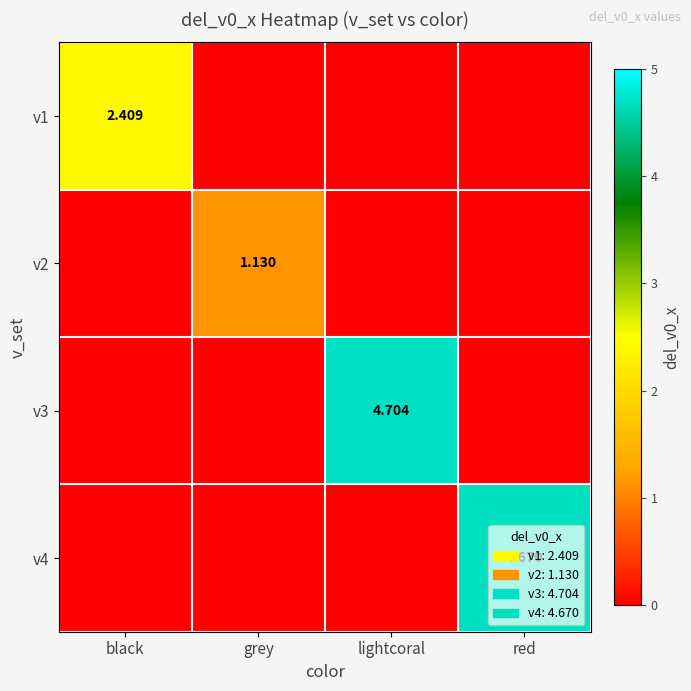

Is the value of v4 at red greater than the value of v1 at black?

Yes